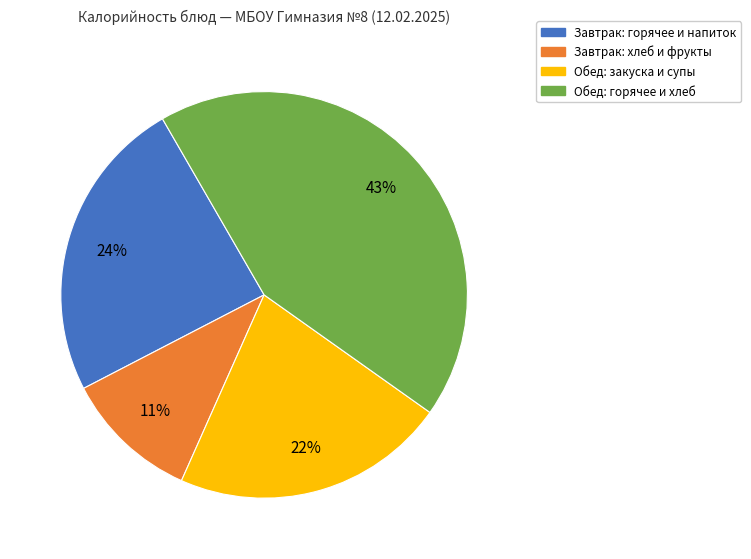

Count the number of slices in the pie.

4